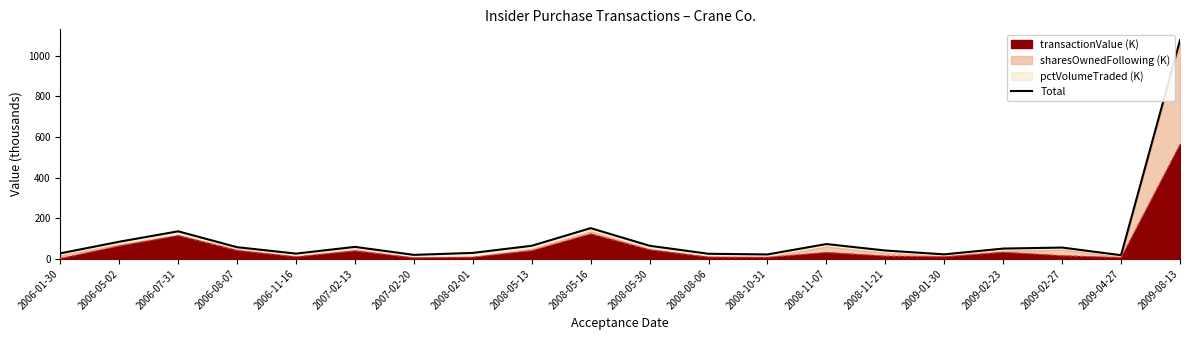

What is the label of the 7th point from the right?

2008-11-07